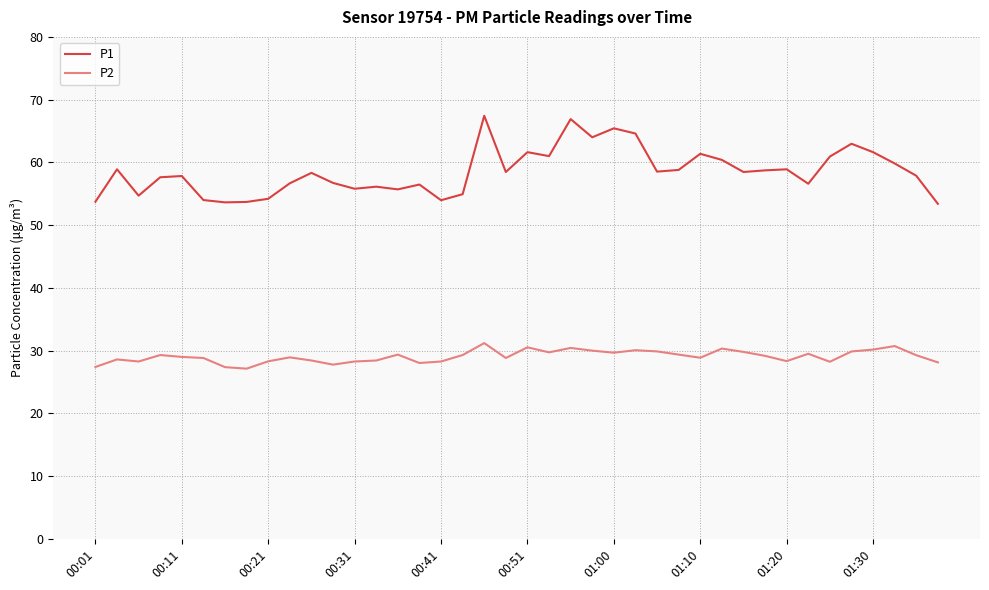

Which series has the largest total across all categories?

P1